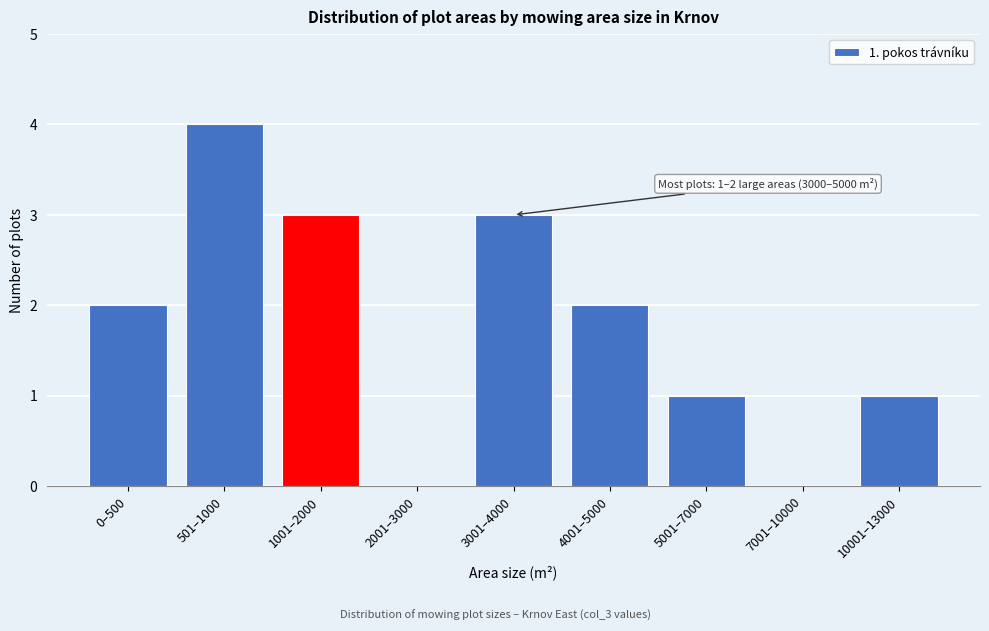

Reading left to right, transcribe all the data shown in this chart.

0–500=2	501–1000=4	1001–2000=3	2001–3000=0	3001–4000=3	4001–5000=2	5001–7000=1	7001–10000=0	10001–13000=1